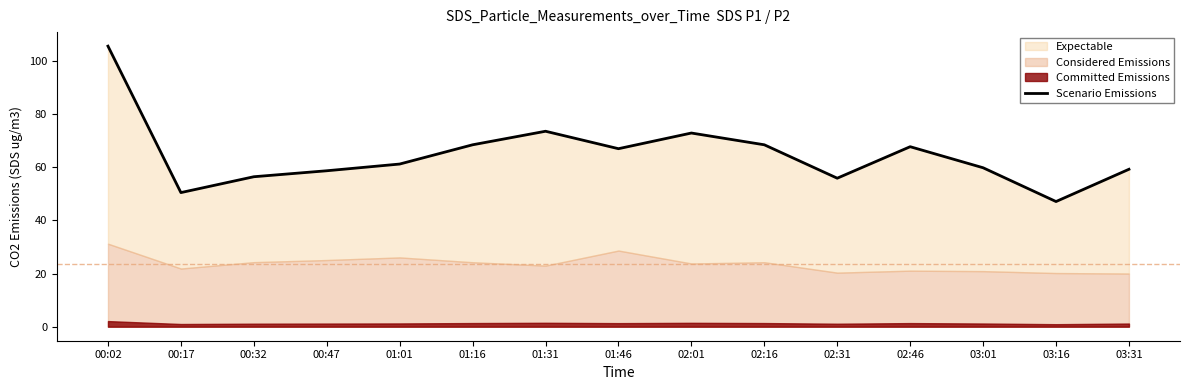

True or false: the data has more than 2 interior local peaks.

True